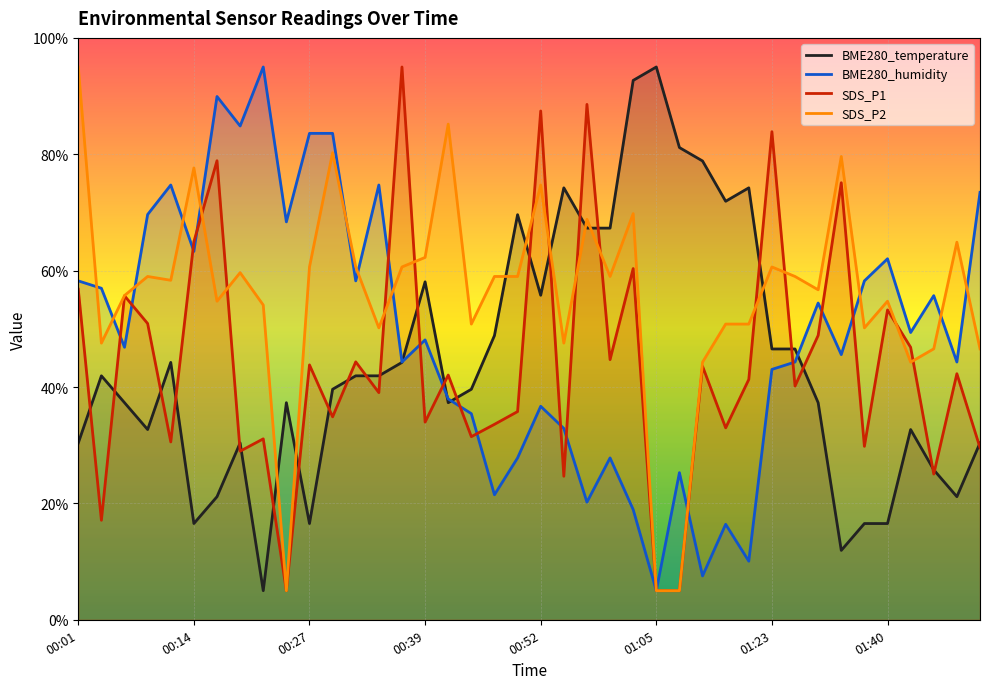

What is the difference between the second highest and minimum values in the BME280_temperature series?

87.7